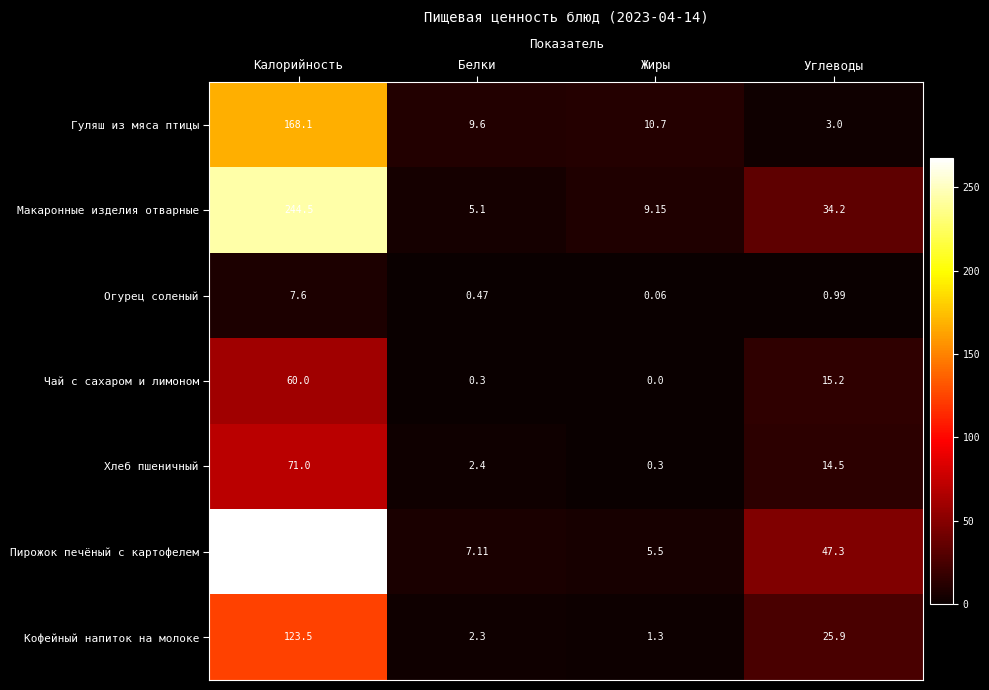

At which label does Пирожок печёный с картофелем first exceed 47?

Калорийность